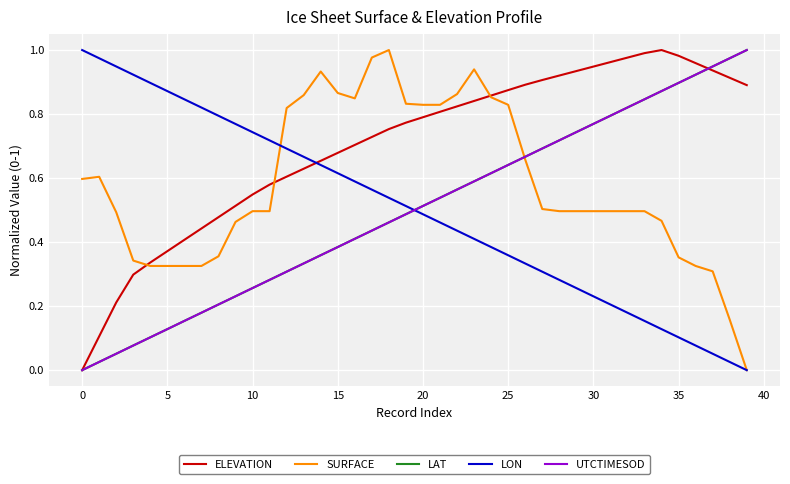

How many times do UTCTIMESOD and LON cross each other?

1